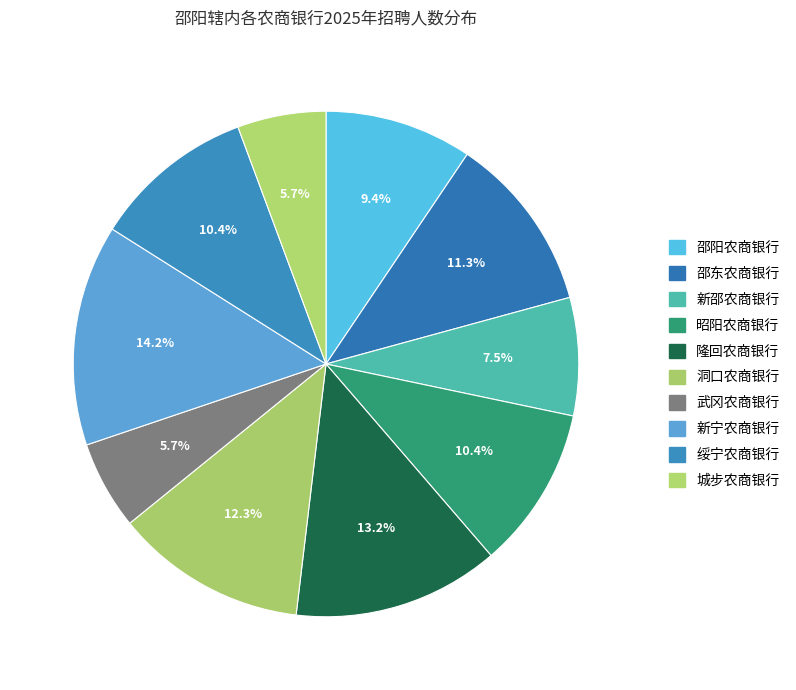

To the nearest percent, what is the average slice percentage?

10%